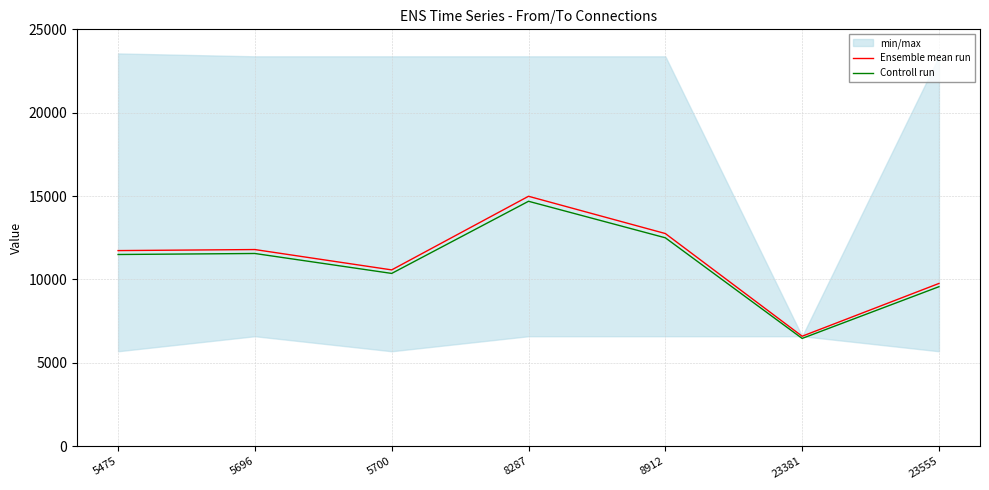

At which category is the sum across all series the highest?

8287